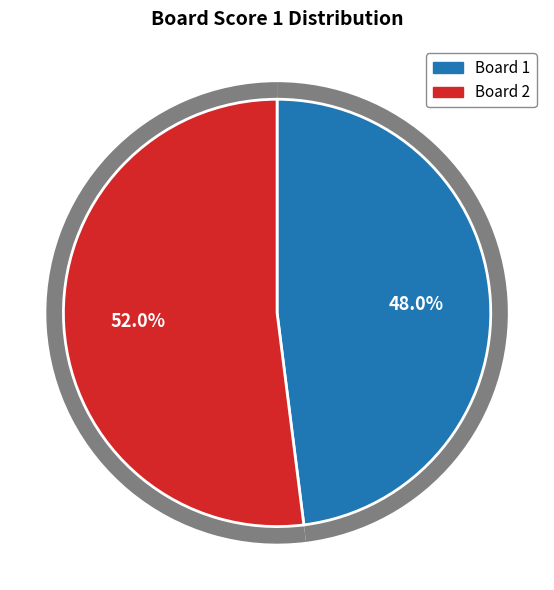

Count the number of slices in the pie.

2